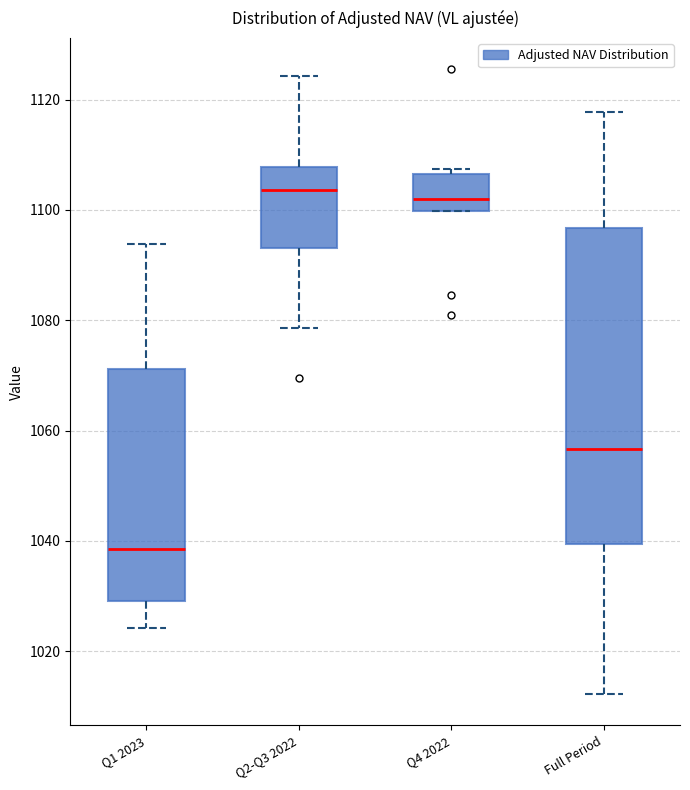

Reading left to right, transcribe this box plot: for each box, give where its median line is, the range the box spans, and where its two whiskers end, as read against the y-axis. The values are not printed on the chart, so give them approximately, as read against the axis.

Q1 2023: median 1038, box 1030 to 1072, whiskers 1024 to 1094
Q2-Q3 2022: median 1104, box 1094 to 1108, whiskers 1078 to 1124
Q4 2022: median 1102, box 1100 to 1106, whiskers 1100 to 1108
Full Period: median 1056, box 1040 to 1096, whiskers 1012 to 1118